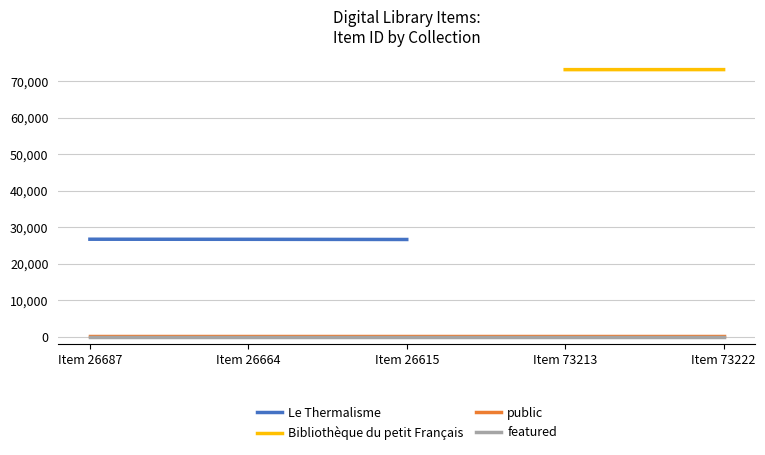

Count the values in the range 26615 to 26687.

3